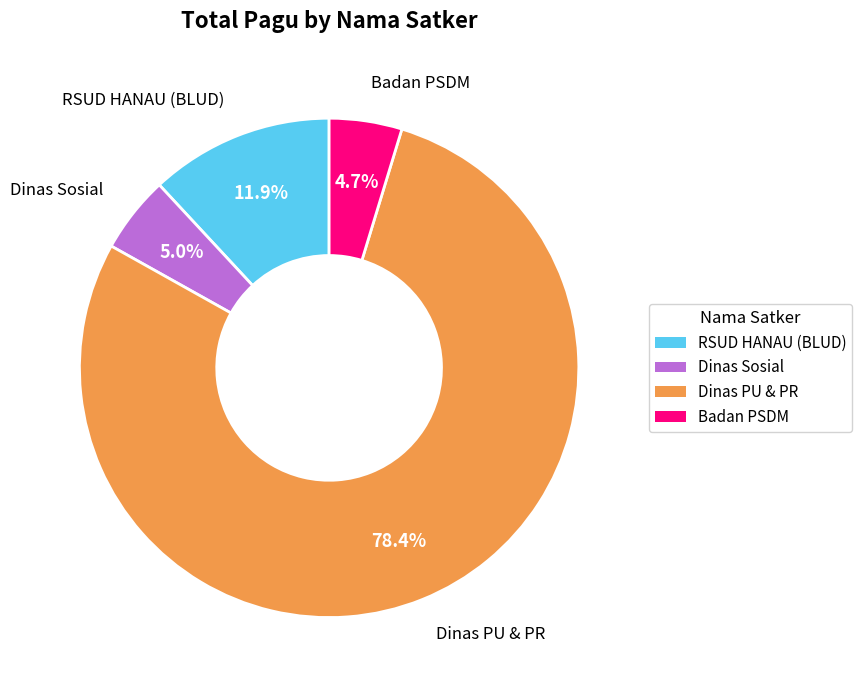

Does any single category account for the majority?

Yes